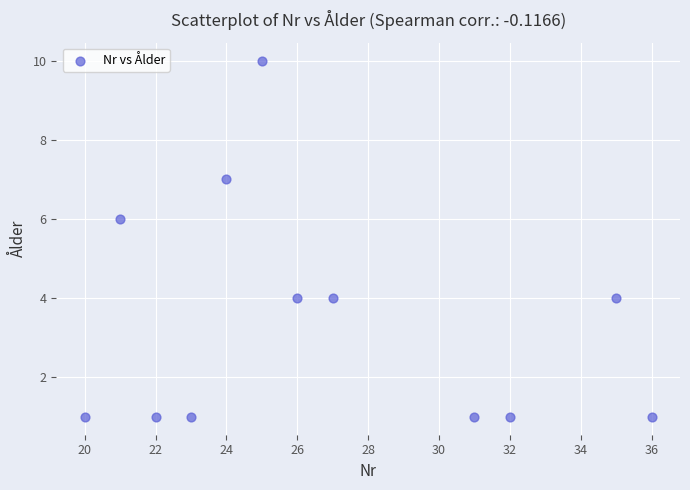

What is the average X value?

27